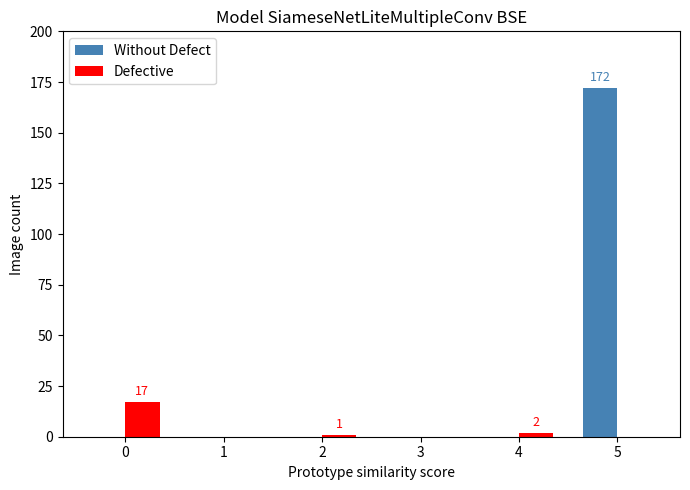

At which category is the sum across all series the highest?

5